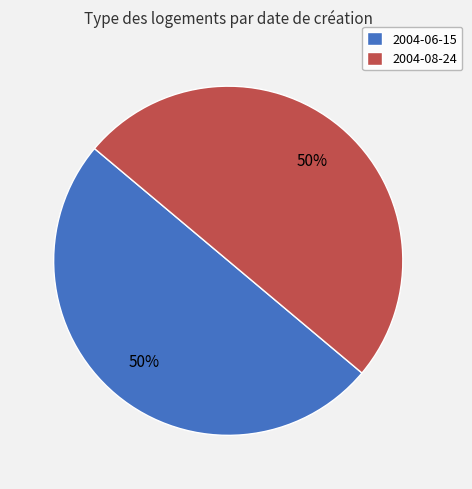

Approximately how many times larger is the value at 2004-08-24 compared to 2004-06-15?

1.0